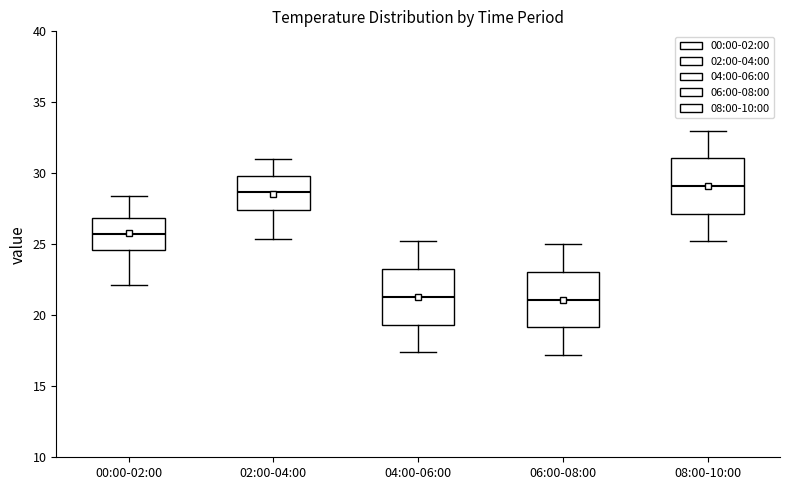

Where is the lower edge of the box for 00:00-02:00 on the y-axis? The values are not printed on the chart, so give them approximately, as read against the axis.

24.5